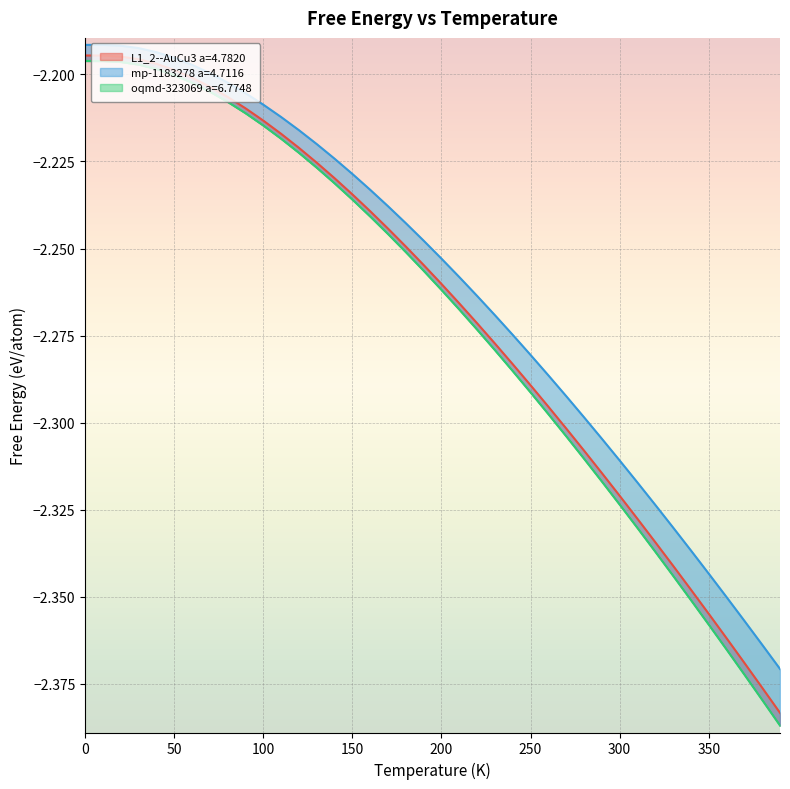

Count the number of categories in the chart.

40